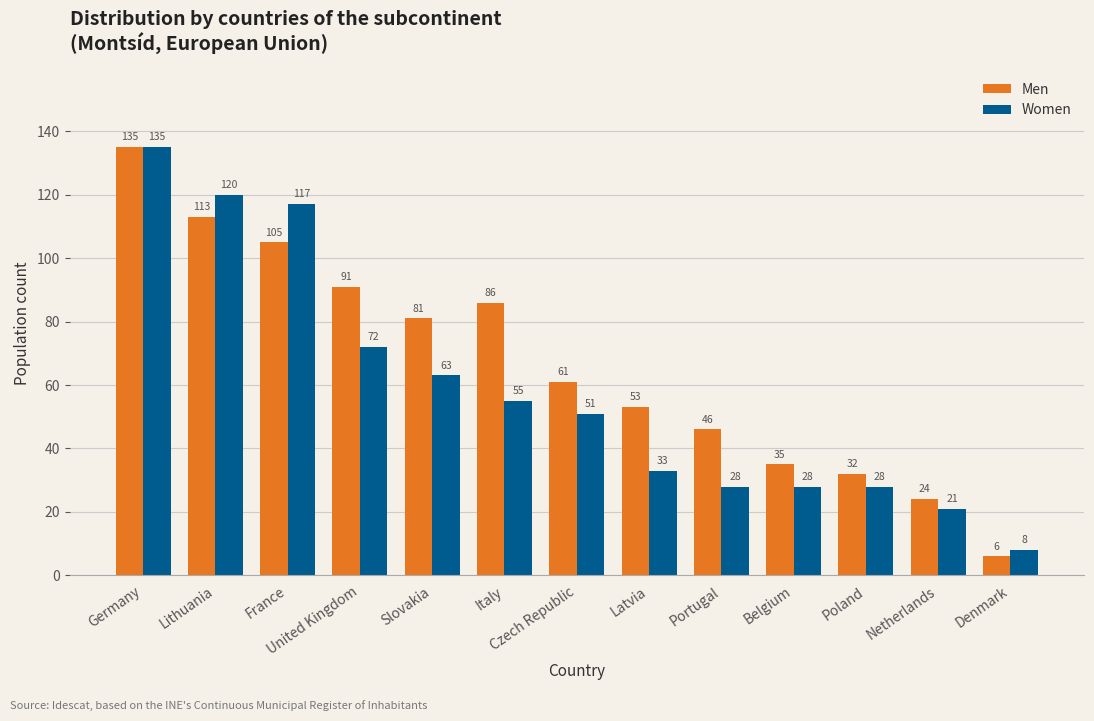

What is the label of the 7th bar from the right?

Czech Republic